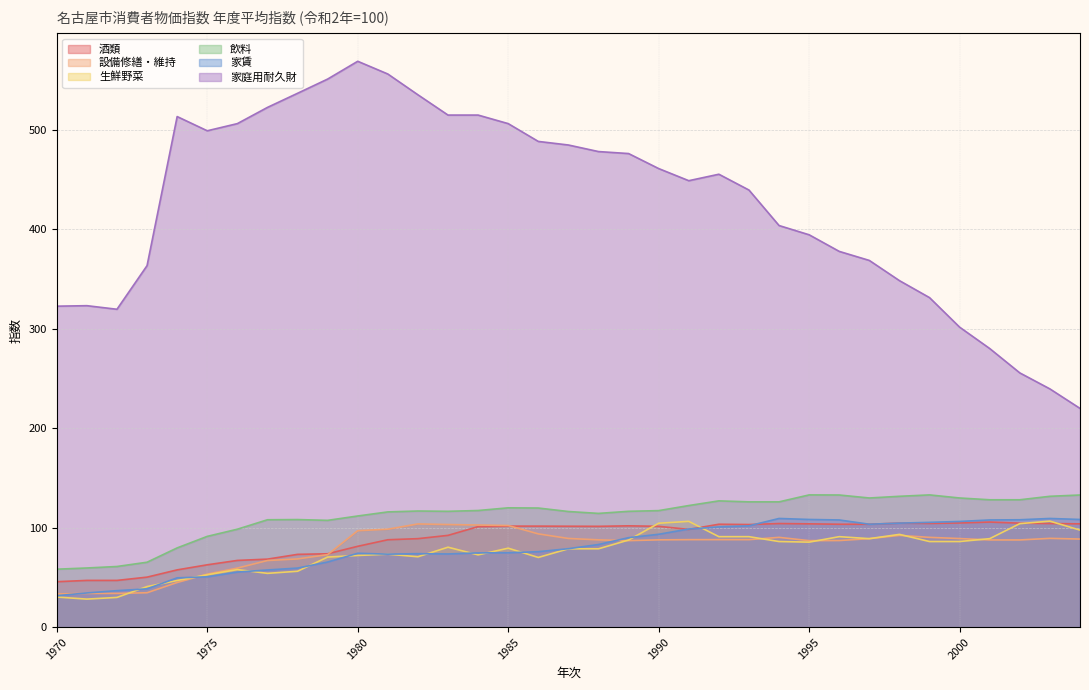

What value does the 家庭用耐久財 series have at 1996?

377.9